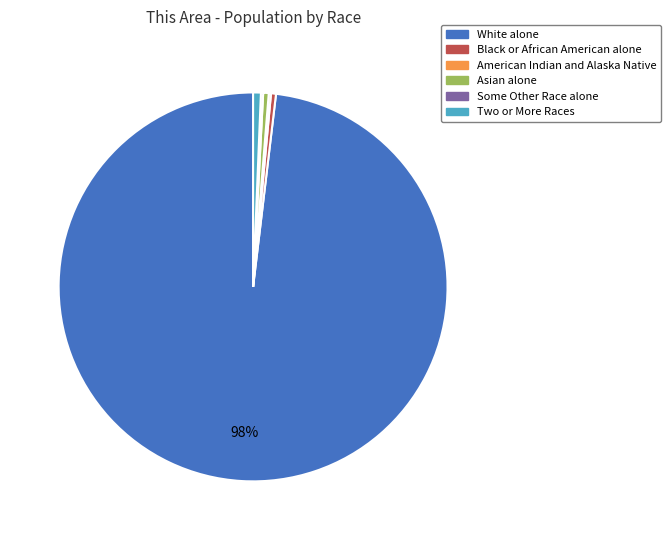

True or false: White alone accounts for 91% of the total.

False